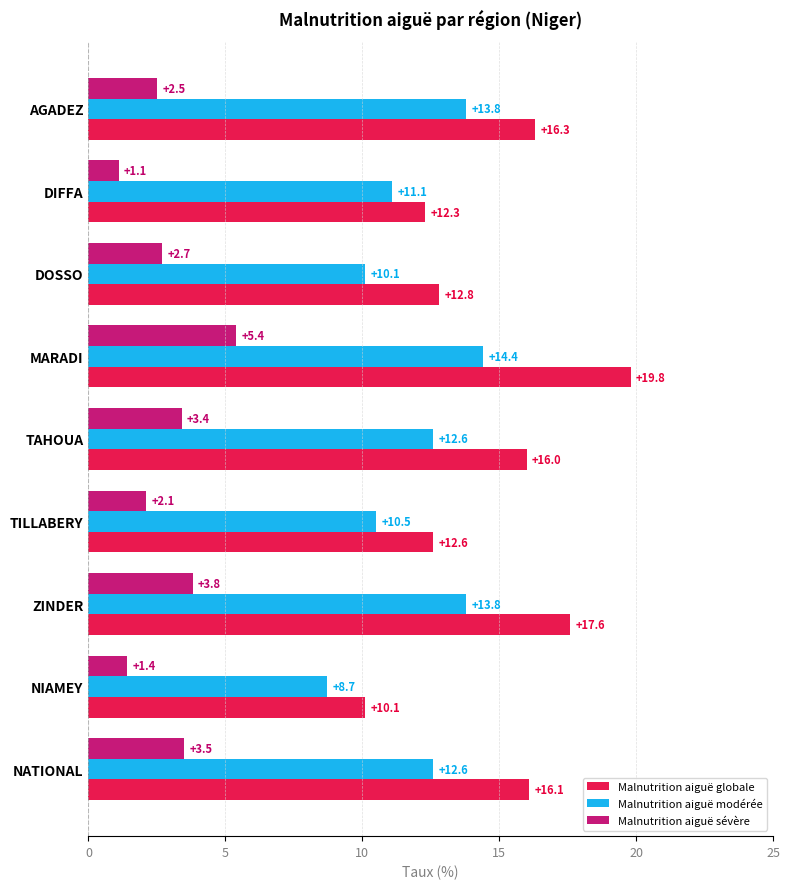

Is it true that Malnutrition aiguë globale equals 16.0 at TAHOUA?

True